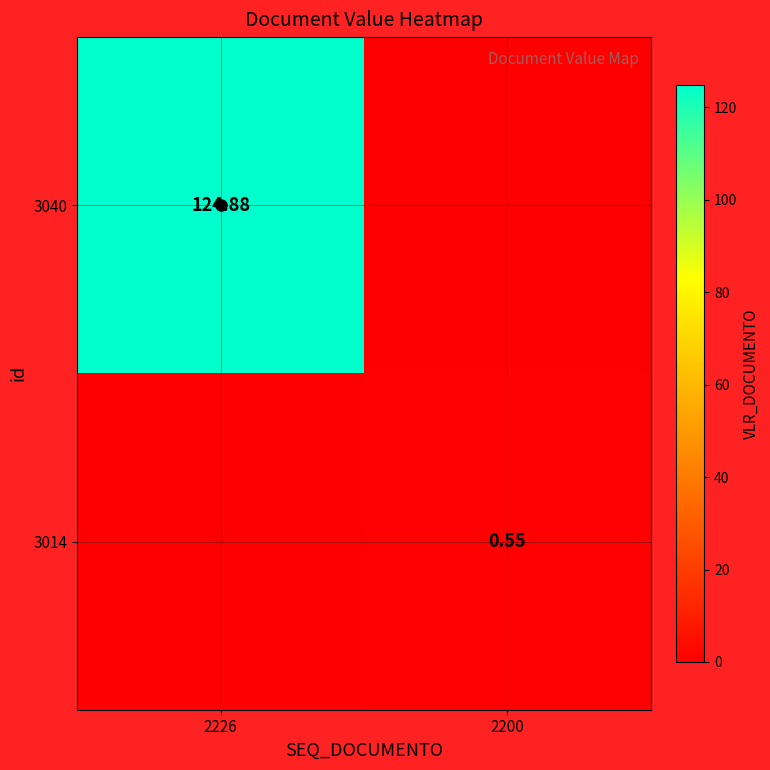

At which category does the chart reach its minimum across all series?

2200